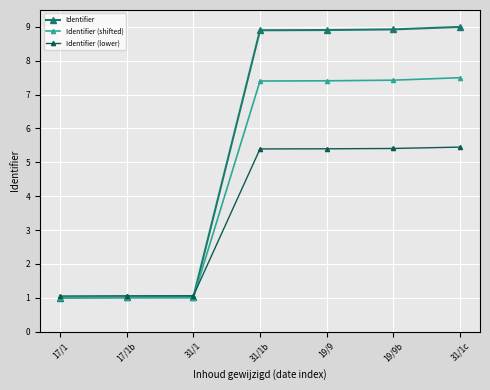

Reading left to right, extract all data points from this chart.

Identifier: 1.0	1.0	1.0	8.9	8.9	8.9	9.0
Identifier (shifted): 1.0	1.0	1.0	7.4	7.4	7.4	7.5
Identifier (lower): 1.1	1.1	1.1	5.4	5.4	5.4	5.5